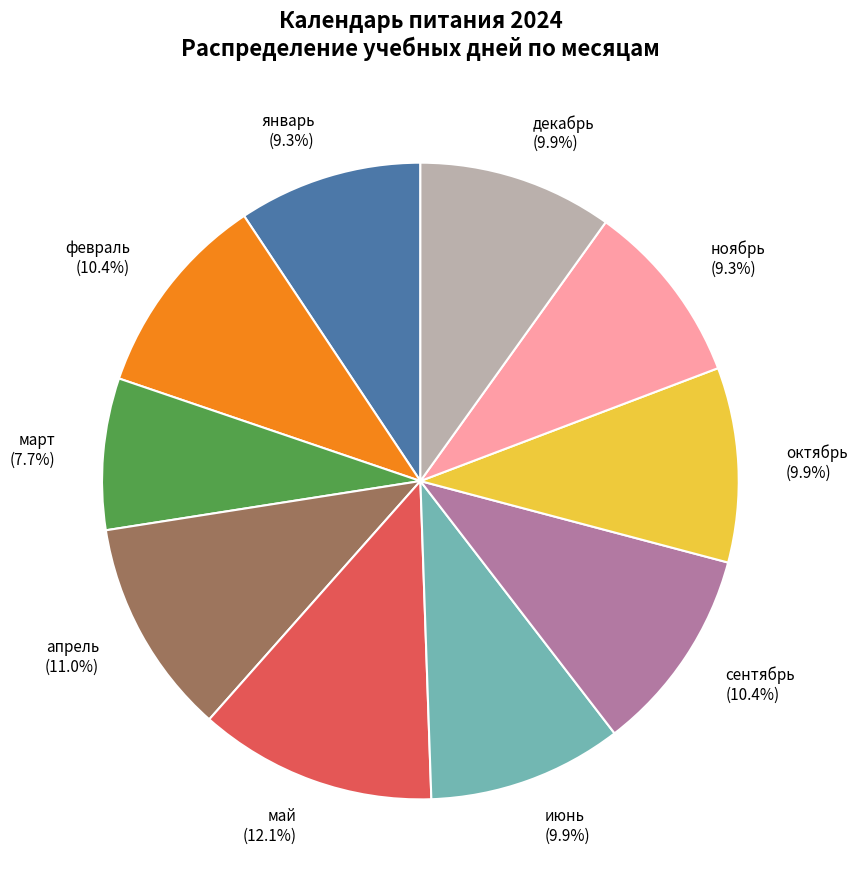

How many segments does this pie chart have?

10